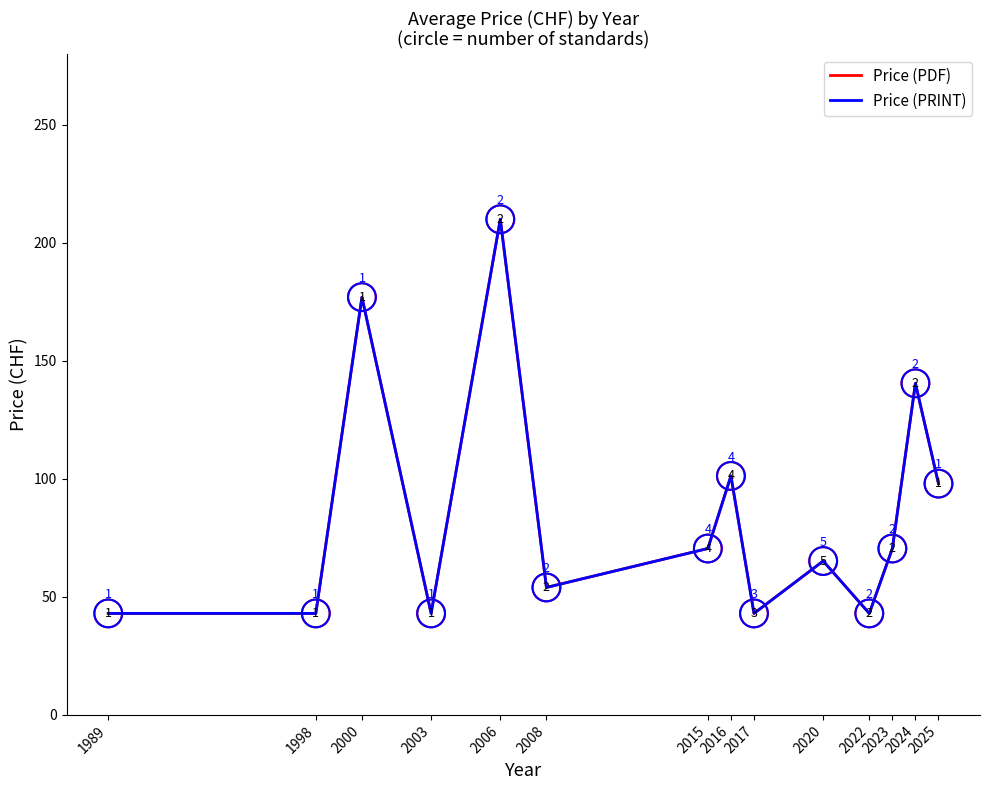

What is the total value across all series at 2024?

281.0